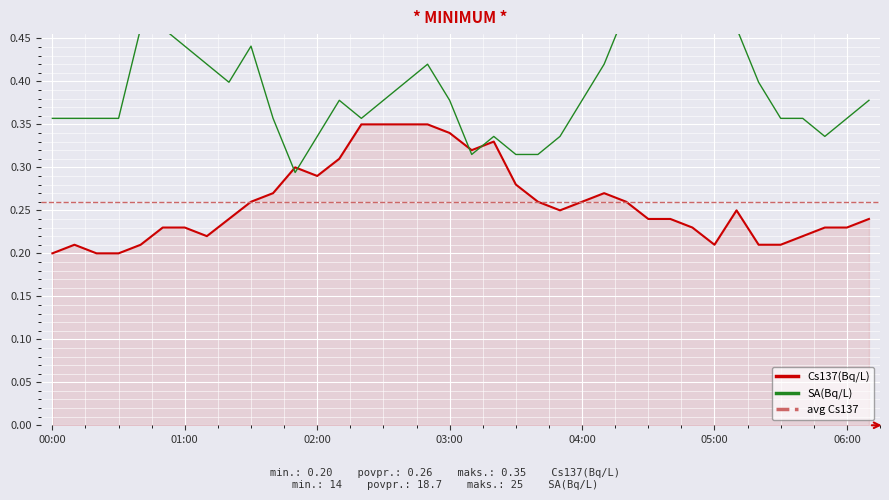

Rank the categories by Cs137(Bq/L) value from lowest to highest.

00:00, 00:20, 00:30, 00:10, 00:40, 05:00, 05:20, 05:30, 01:10, 05:40, 00:50, 01:00, 04:50, 05:50, 06:00, 01:20, 04:30, 04:40, 06:10, 03:50, 05:10, 01:30, 03:40, 04:00, 04:20, 01:40, 04:10, 03:30, 02:00, 01:50, 02:10, 03:10, 03:20, 03:00, 02:20, 02:30, 02:40, 02:50